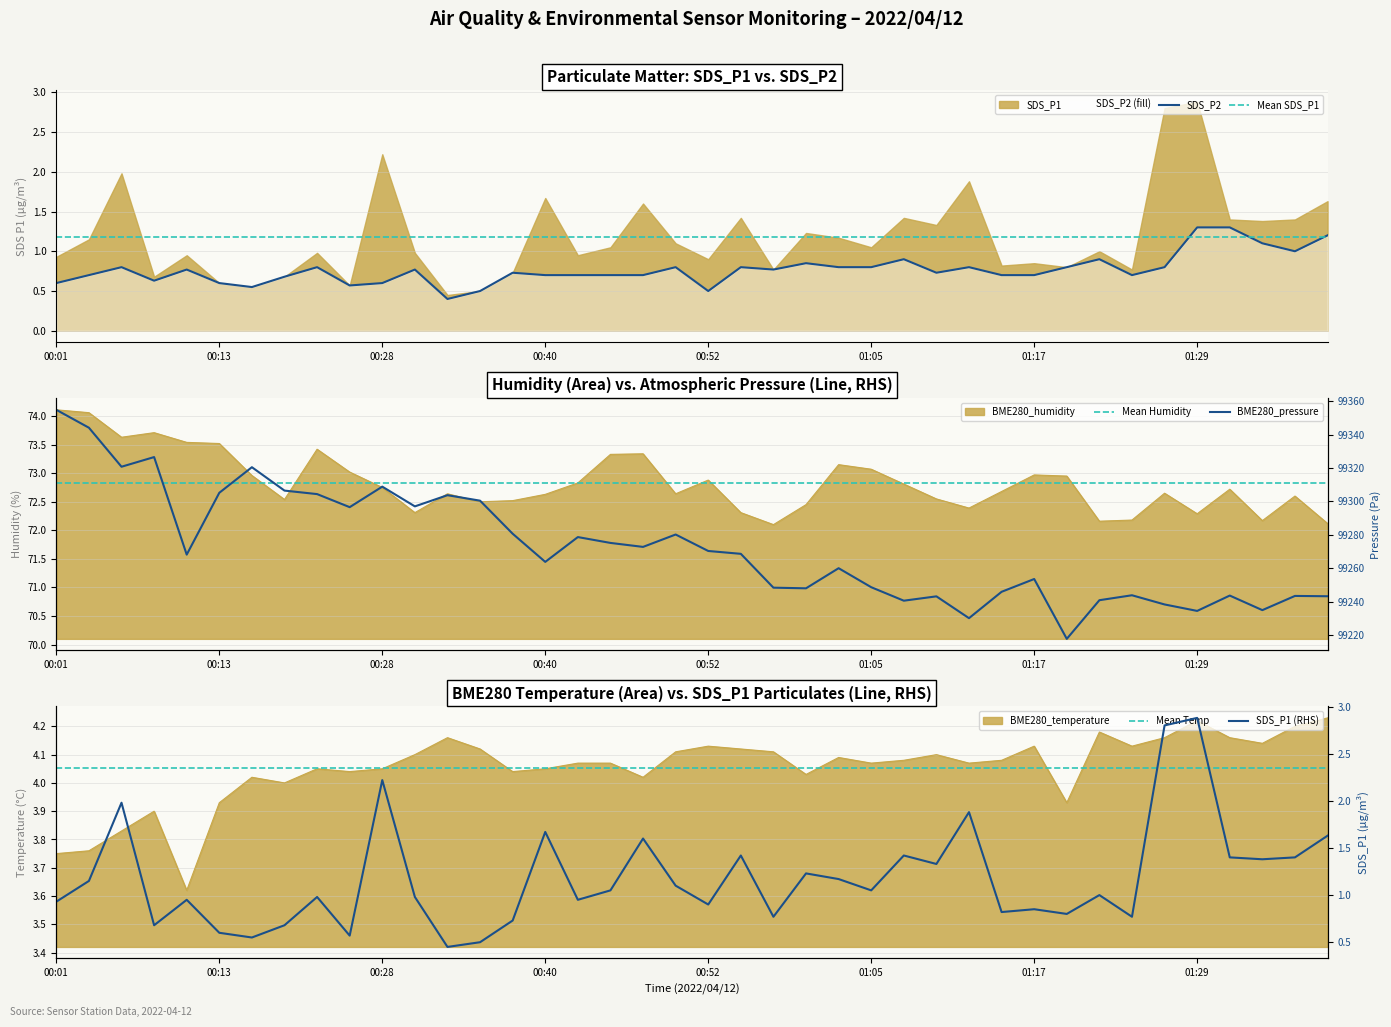

Between 00:35 and 01:34, which is larger?

01:34